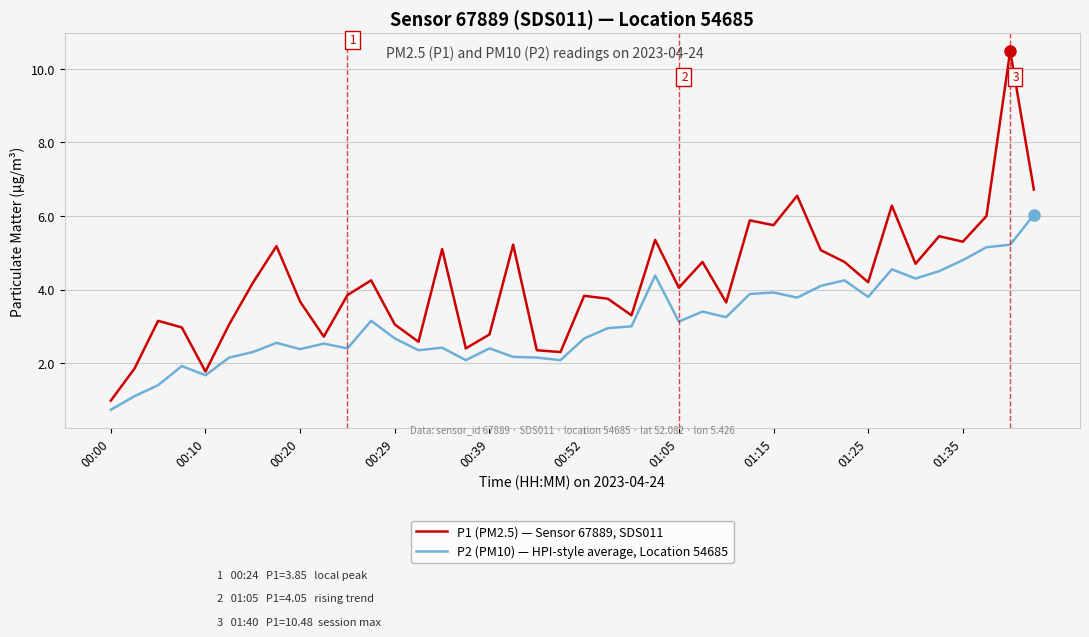

How many values in the P2 (PM10) — HPI-style average, Location 54685 series are below 2?

5